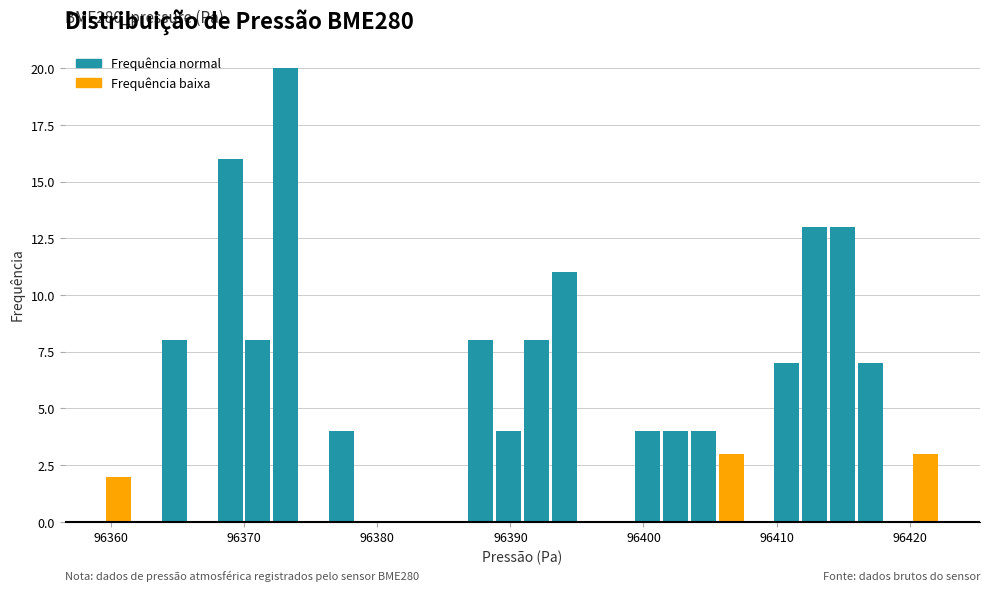

Read against the x-axis, roughly where is the centre of the tallest bar?

96373